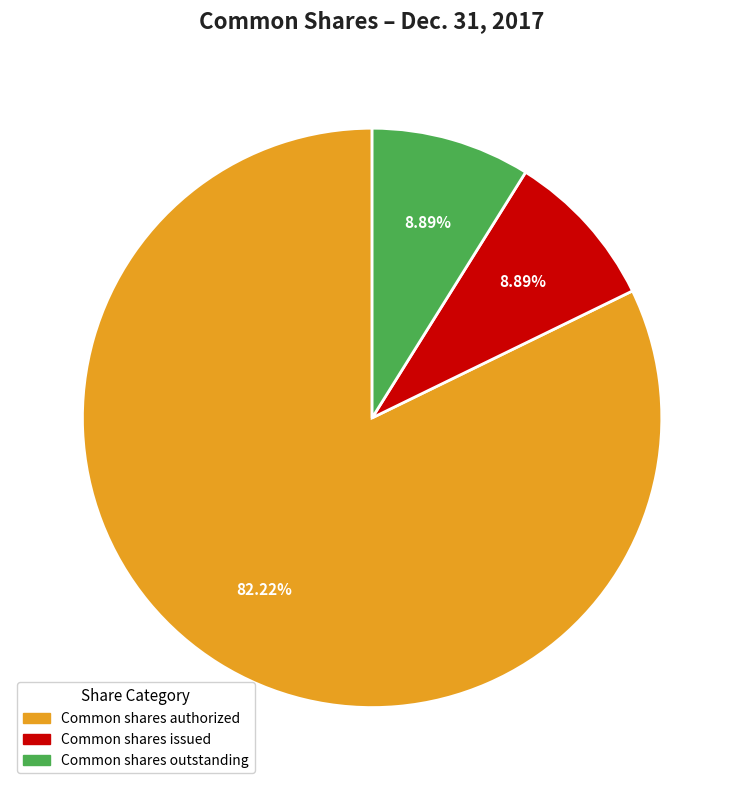

Which category has the biggest portion of the pie?

Common shares authorized